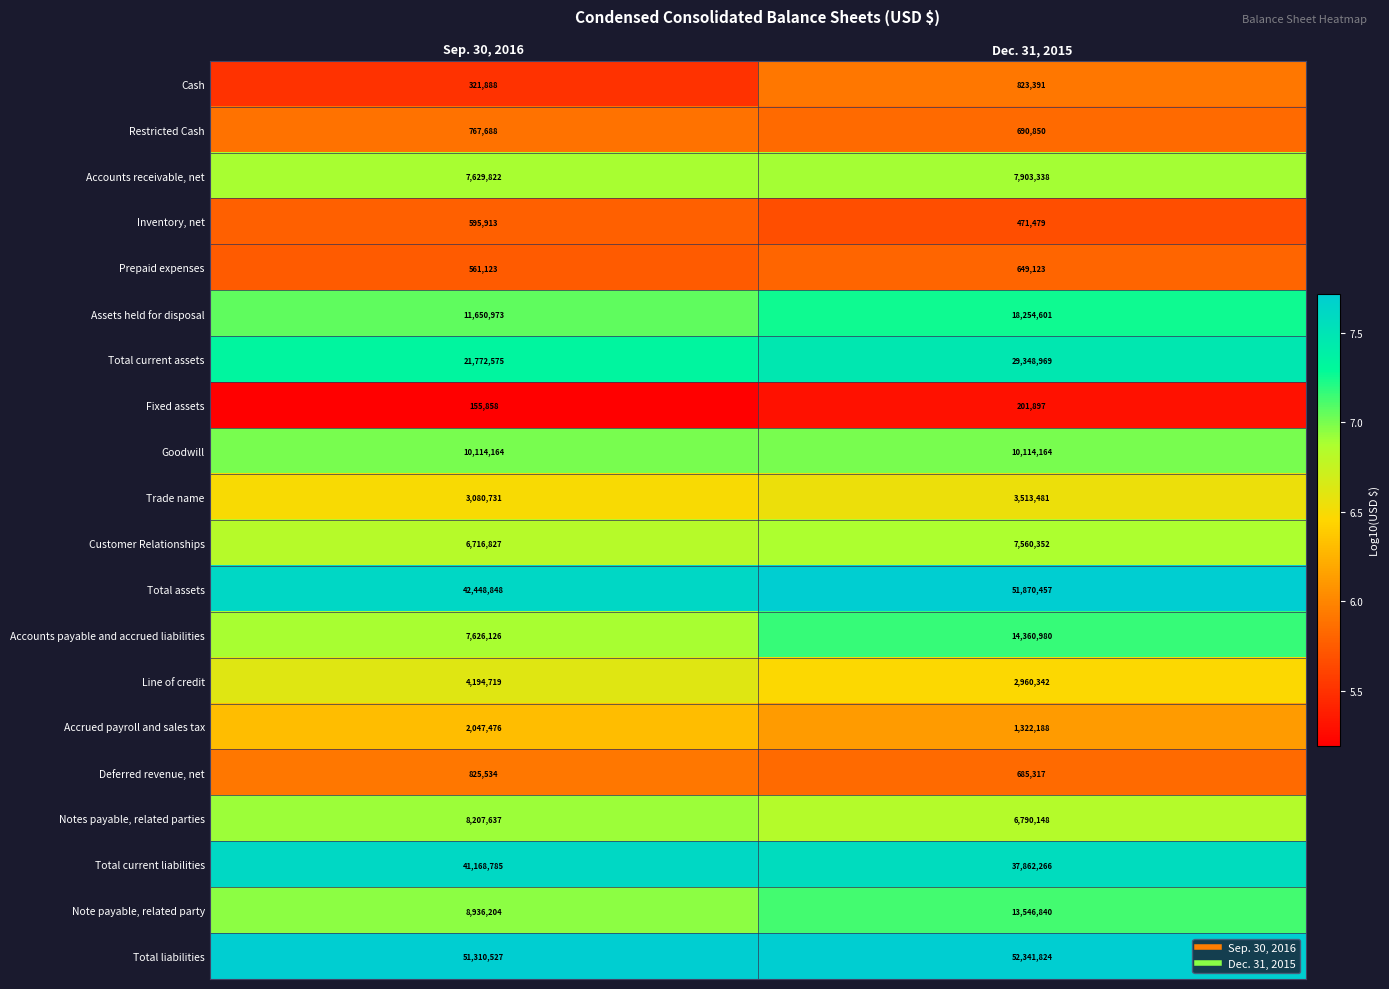

The value of Assets held for disposal at Dec. 31, 2015 is 29517115. True or false?

False